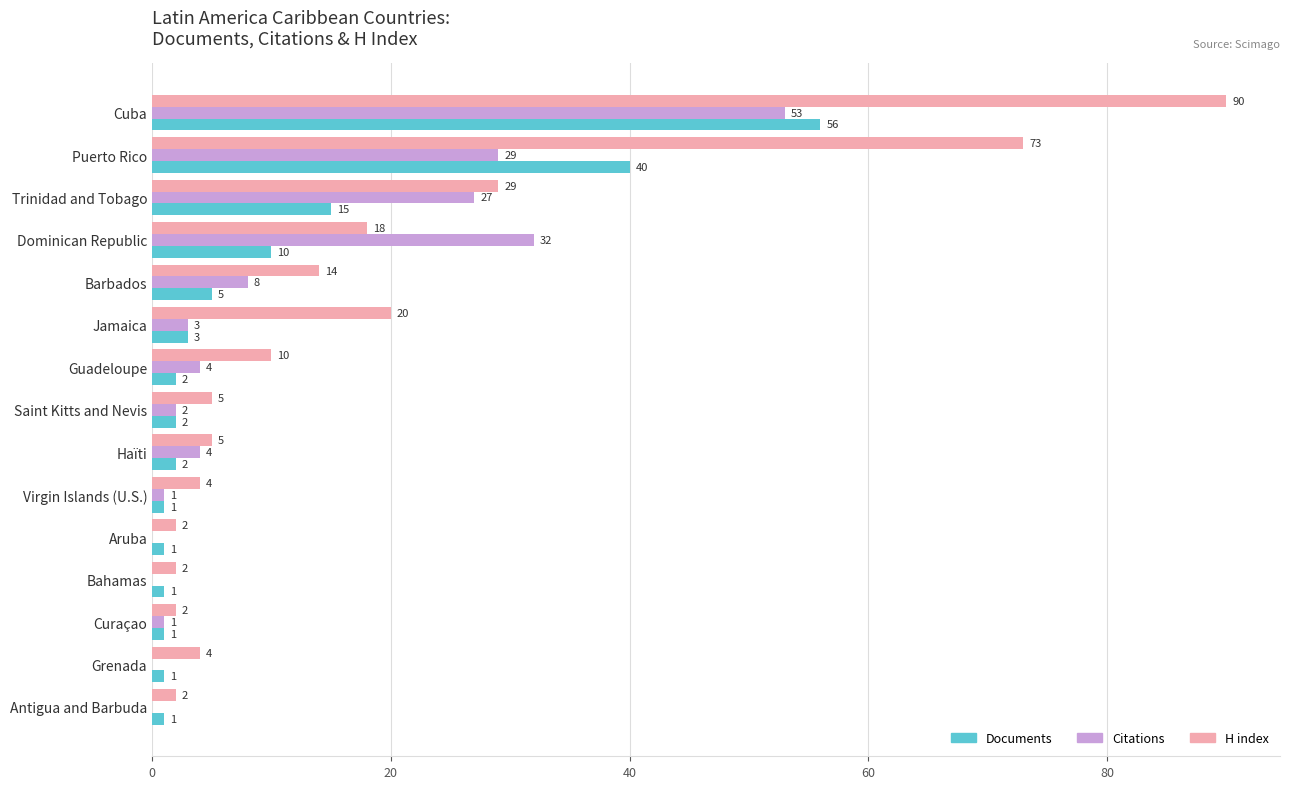

At which label is Citations closest to 26?

Trinidad and Tobago